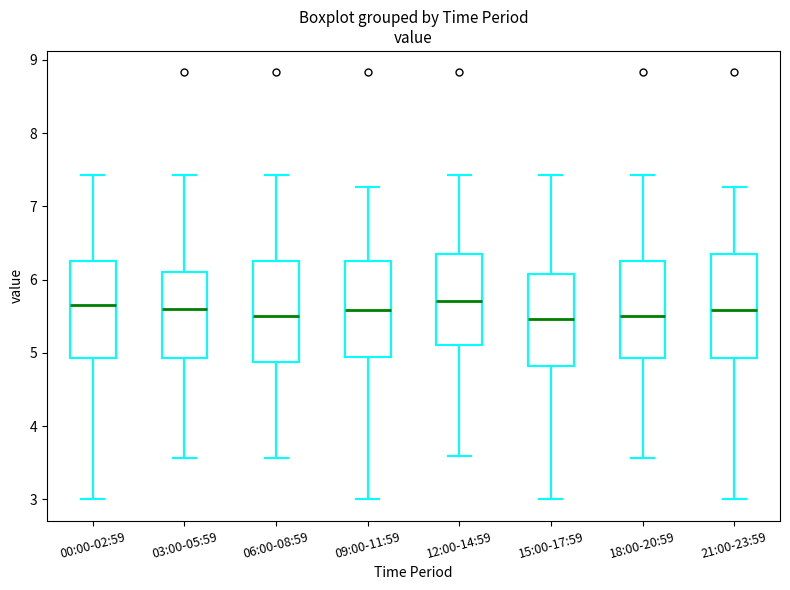

Where does the lower whisker of the box for 00:00-02:59 end on the y-axis? The values are not printed on the chart, so give them approximately, as read against the axis.

3.0